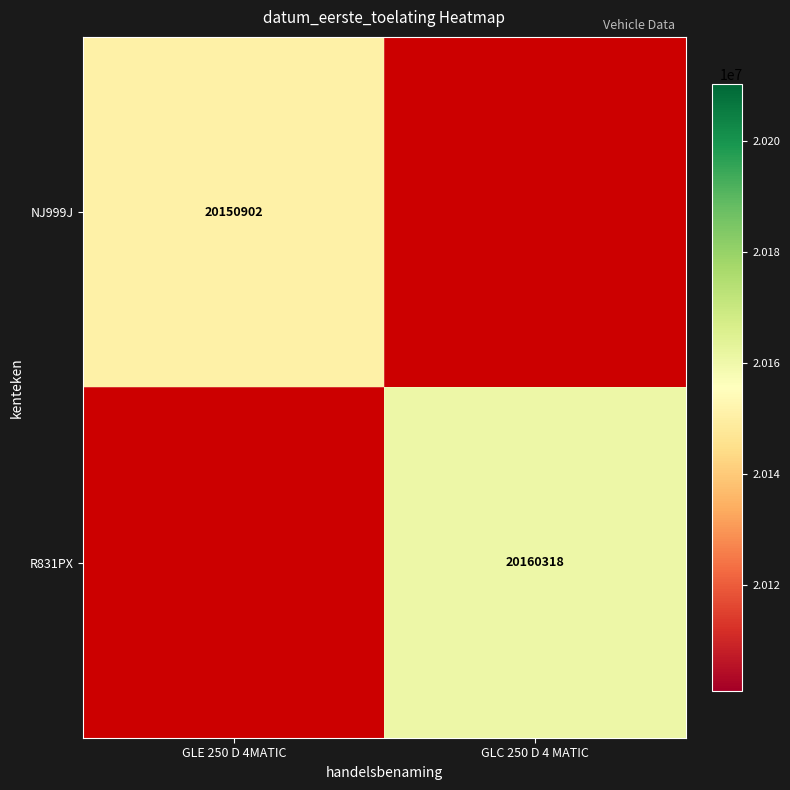

Is the value of R831PX at GLC 250 D 4 MATIC greater than the value of NJ999J at GLE 250 D 4MATIC?

Yes